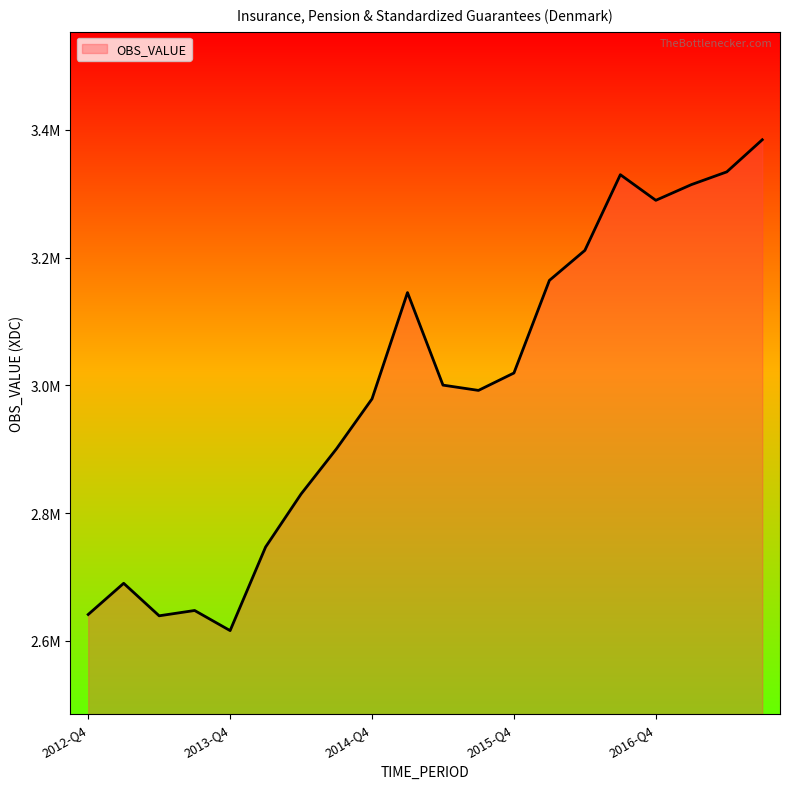

Does the chart display data point markers on the line(s)?

No